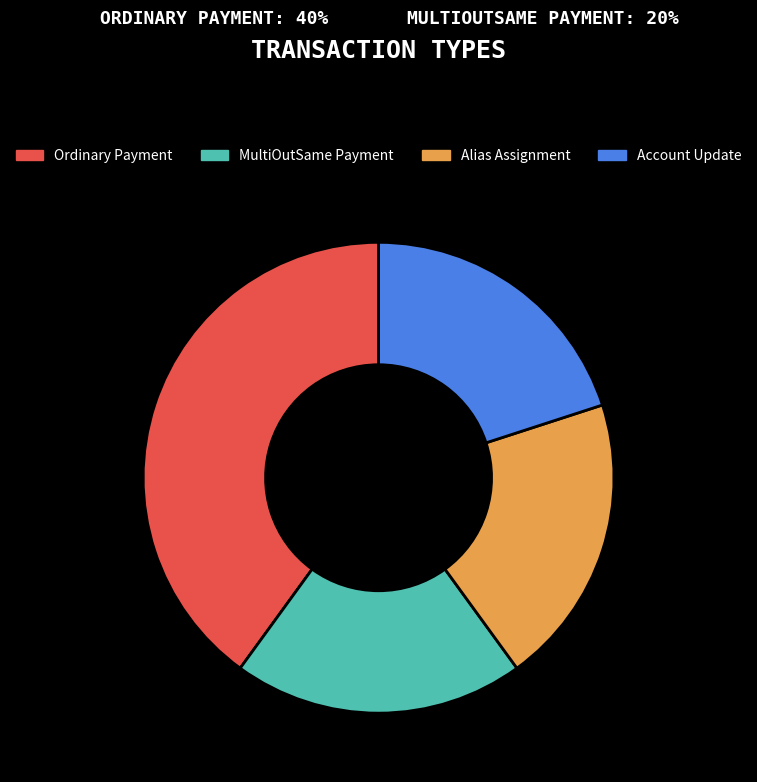

Approximately how many times larger is the value at Alias Assignment compared to Ordinary Payment?

0.5